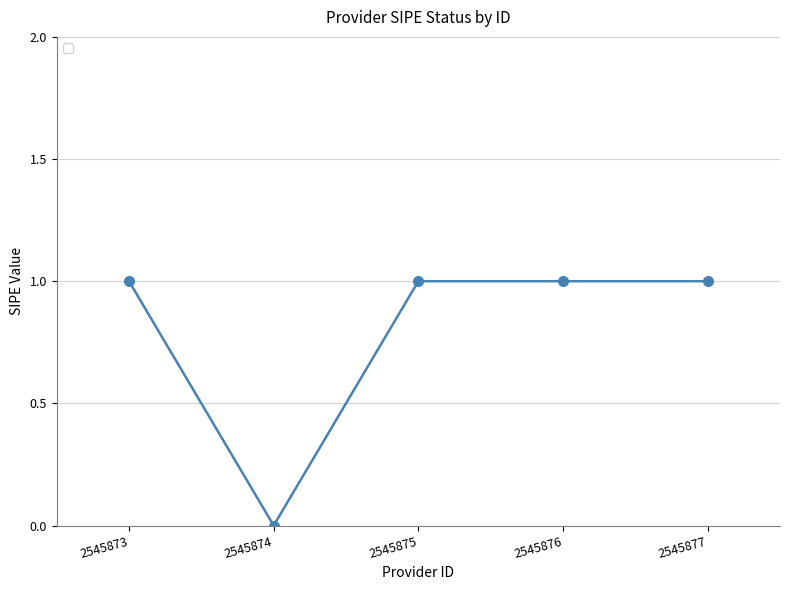

What is the value of the 5th point from the left?

1